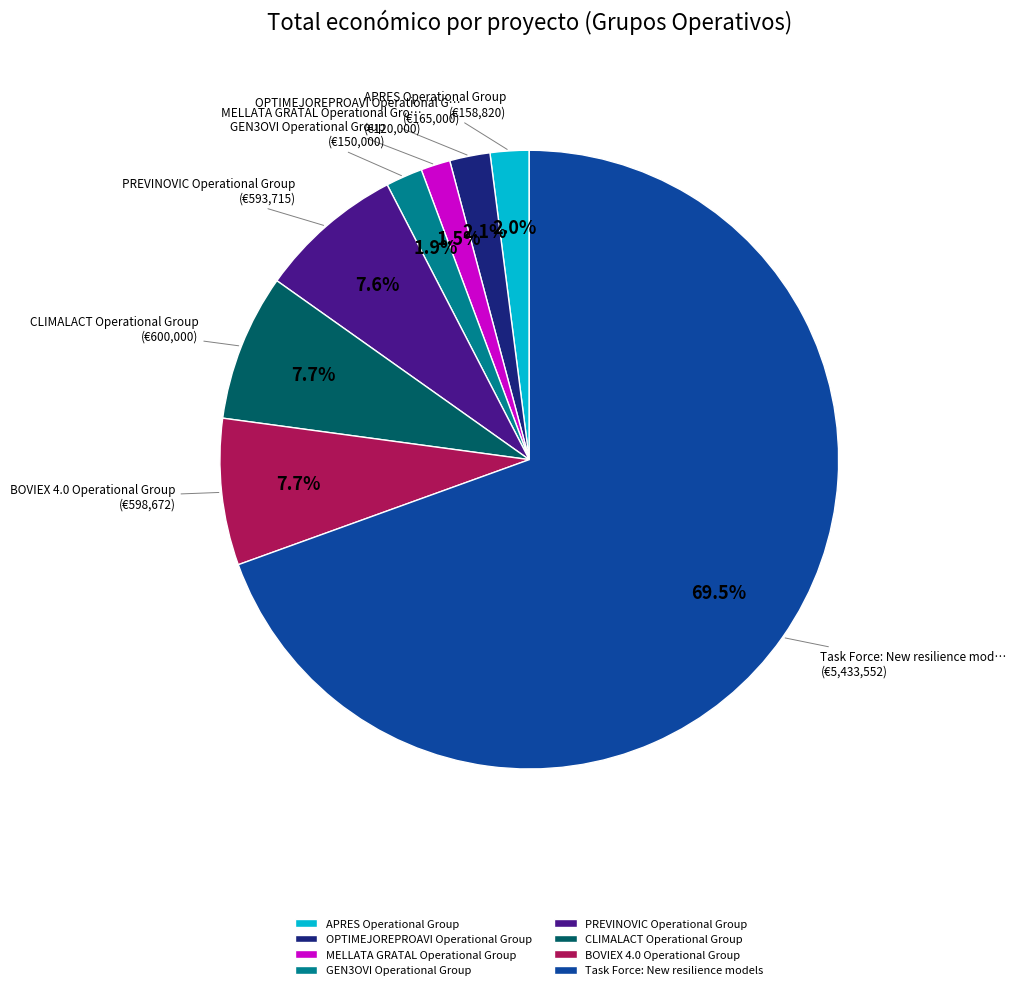

To the nearest percent, what is the difference between the PREVINOVIC Operational Group and Task Force: New resilience models slice percentages?

62%